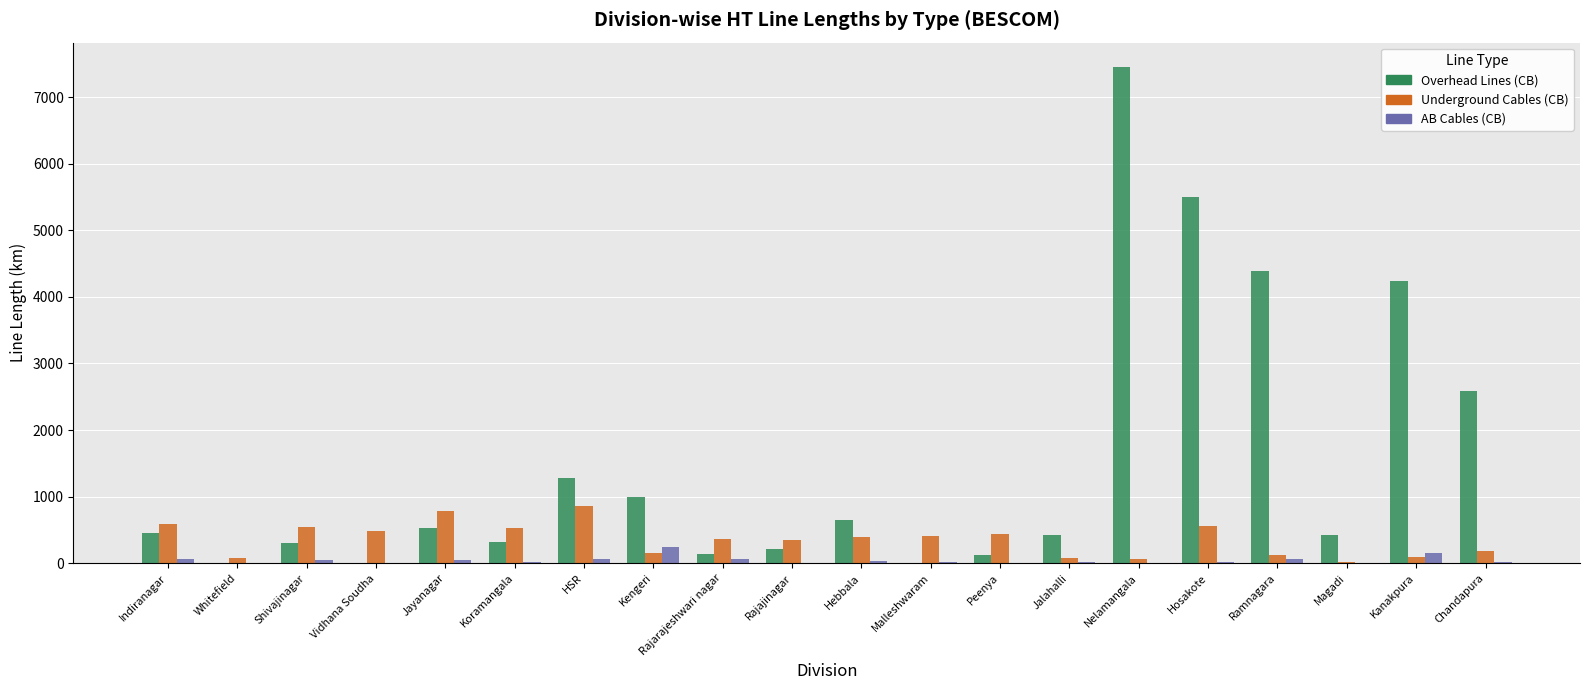

What is the sum of all Underground Cables (CB) values?

7101.0